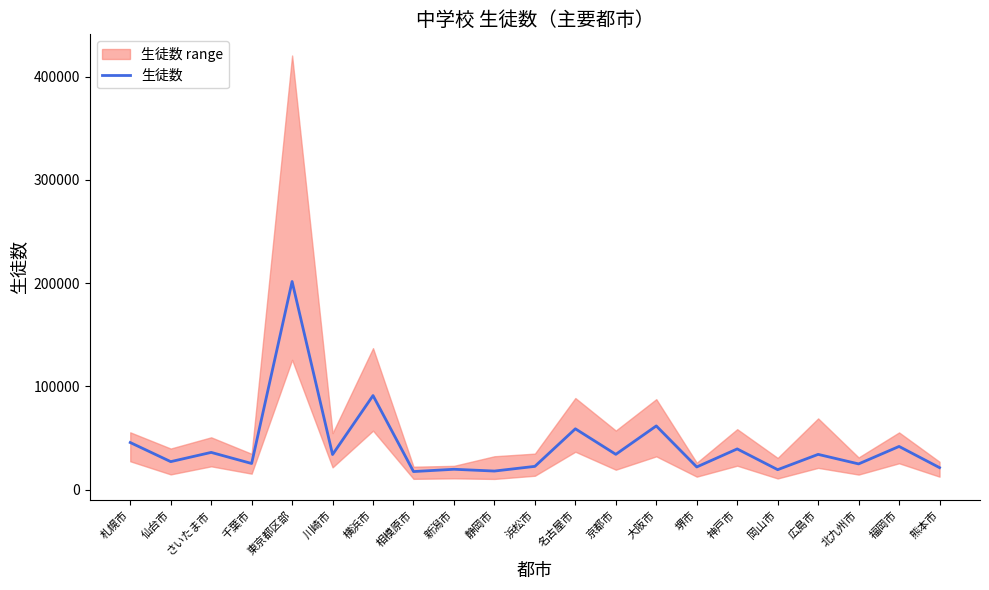

Reading left to right, what are all the values shown in this chart?

45601	27102	36044	25298	201541	33981	91088	17497	19712	17987	22523	58902	34168	61689	21950	39410	19319	34129	24901	41813	21288